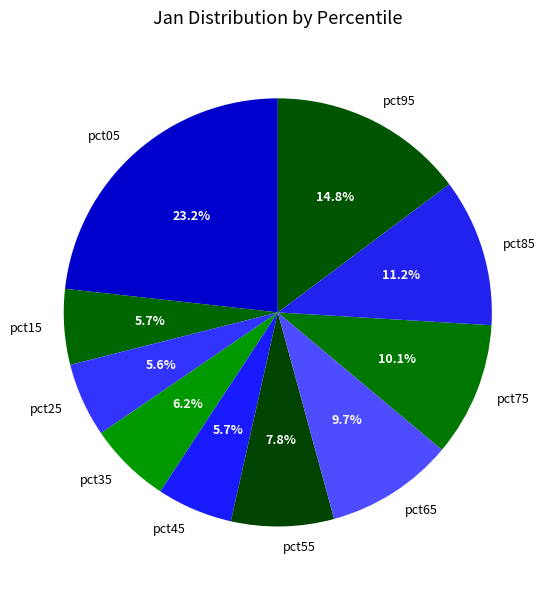

To the nearest percent, what is the difference between the pct35 and pct25 slice percentages?

1%